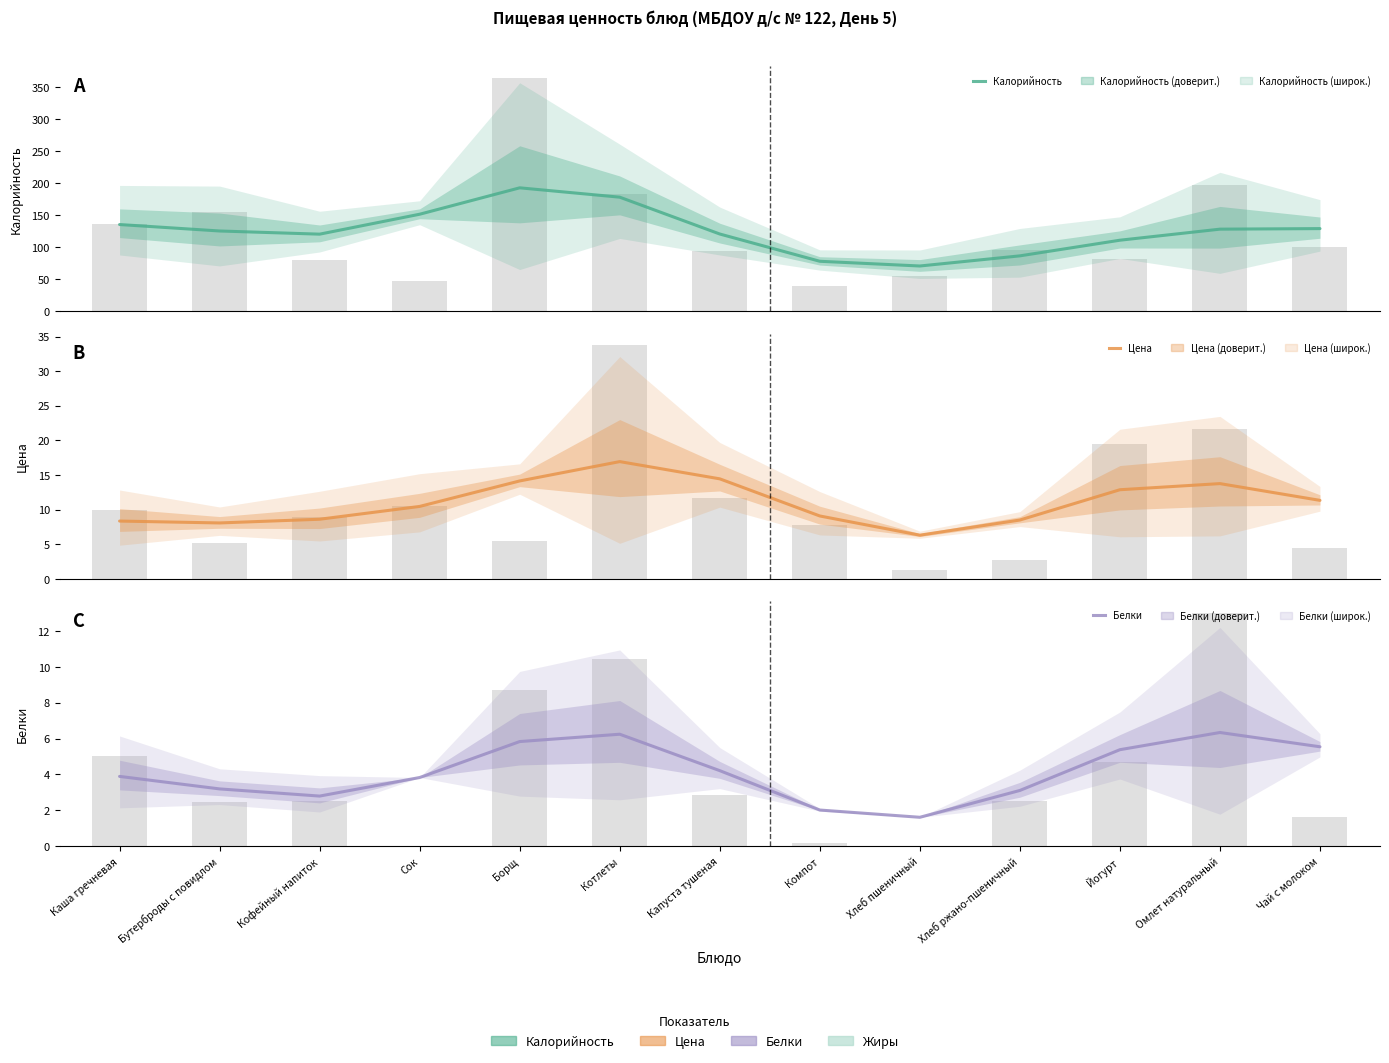

What is the average value of the Белки series?

4.2